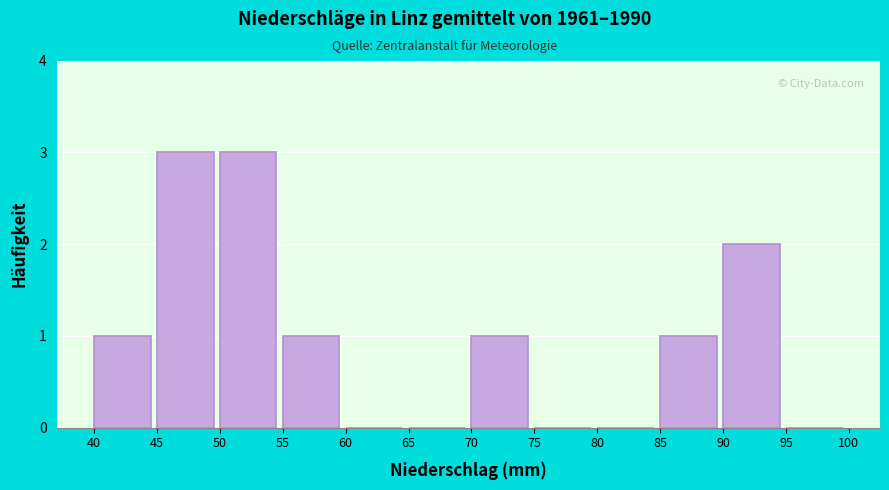

Reading left to right, list every bar in this chart as the range it spans on the x-axis followed by its height. The values are not printed on the chart, so give them approximately, as read against the axis.

40 to 45: 1
45 to 50: 3
50 to 55: 3
55 to 60: 1
60 to 65: 0
65 to 70: 0
70 to 75: 1
75 to 80: 0
80 to 85: 0
85 to 90: 1
90 to 95: 2
95 to 100: 0